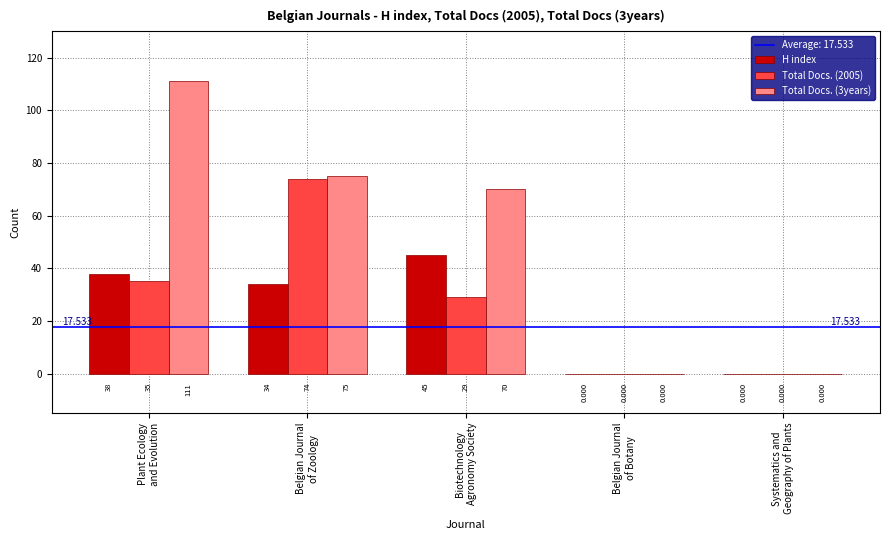

Count the number of data series in this chart.

3